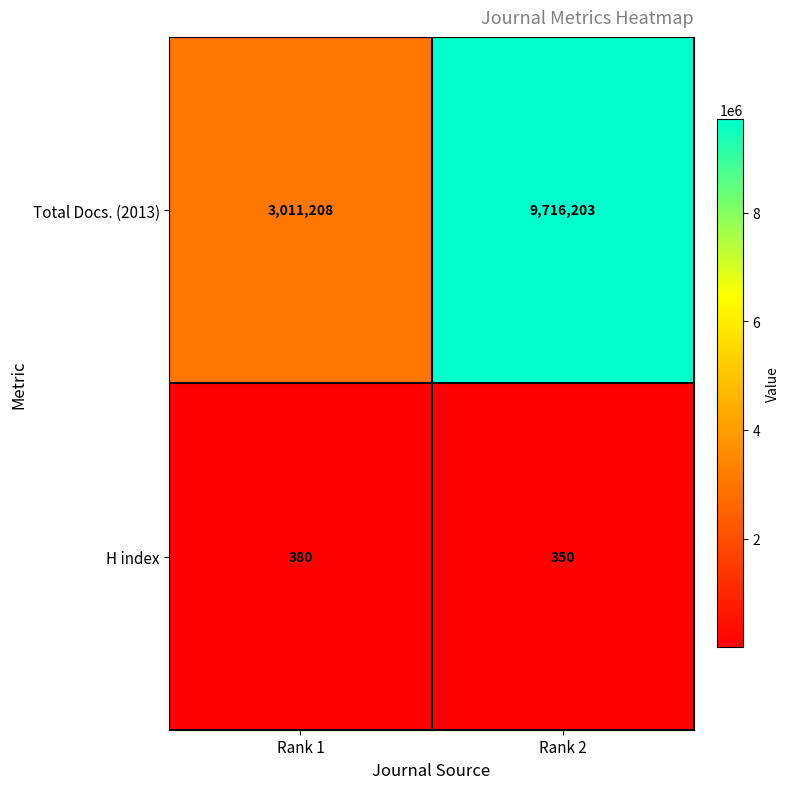

What is the difference between the maximum and minimum values in the Total Docs. (2013) series?

6704995